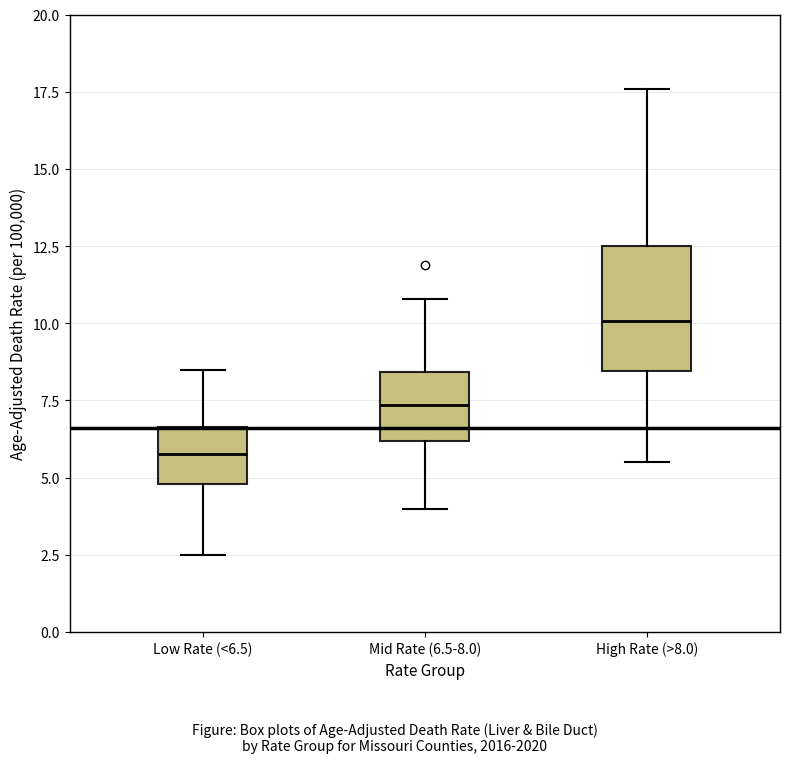

Reading left to right, read every box against the y-axis: the position of its median line, the range the box covers, and the ends of its whiskers. The values are not printed on the chart, so give them approximately, as read against the axis.

Low Rate (<6.5): median 6.0, box 5.0 to 6.5, whiskers 2.5 to 8.5
Mid Rate (6.5-8.0): median 7.5, box 6.0 to 8.5, whiskers 4.0 to 11.0
High Rate (>8.0): median 10.0, box 8.5 to 12.5, whiskers 5.5 to 17.5